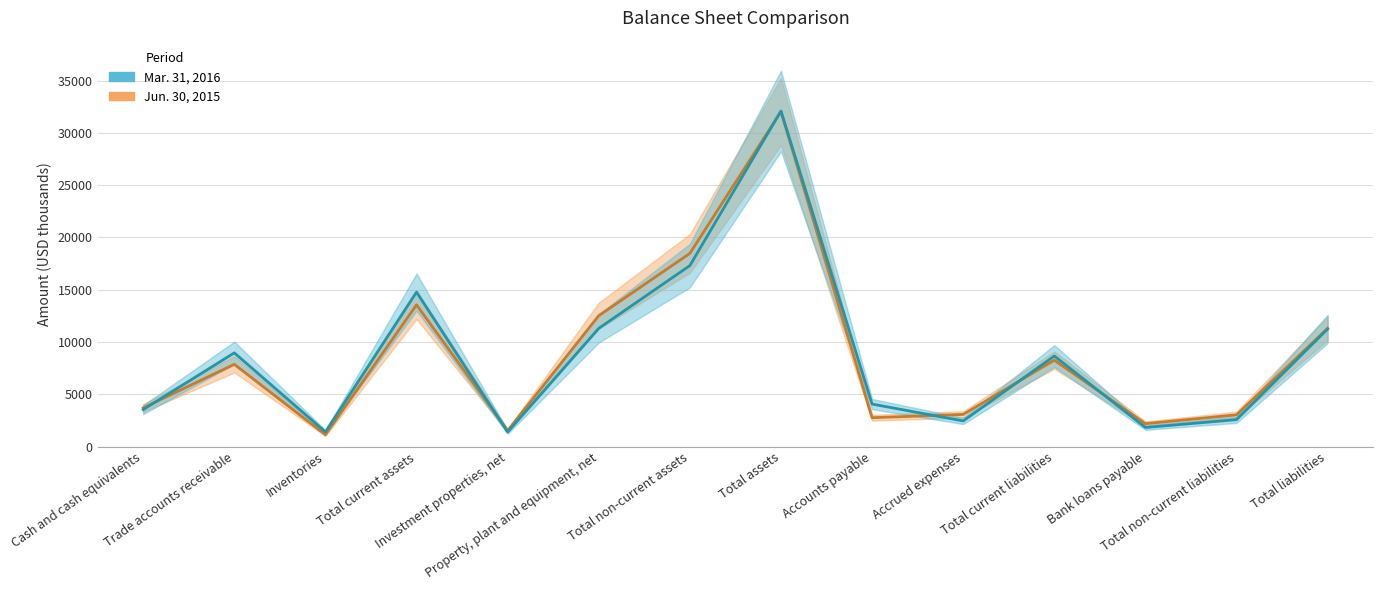

Reading left to right, what are all the values shown in this chart?

Mar. 31, 2016: 3545	8970	1414	14778	1402	11313	17312	32090	4074	2462	8669	1834	2586	11255
Jun. 30, 2015: 3711	7875	1141	13559	1540	12522	18478	32037	2770	3084	8271	2198	3044	11315